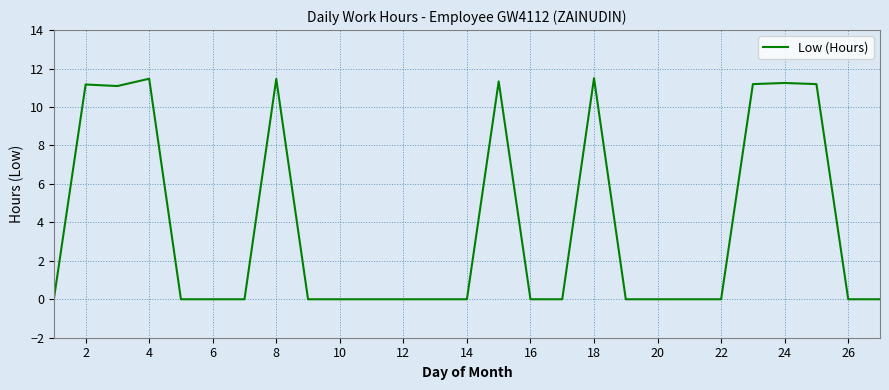

What is the difference between the maximum and minimum values?

11.5